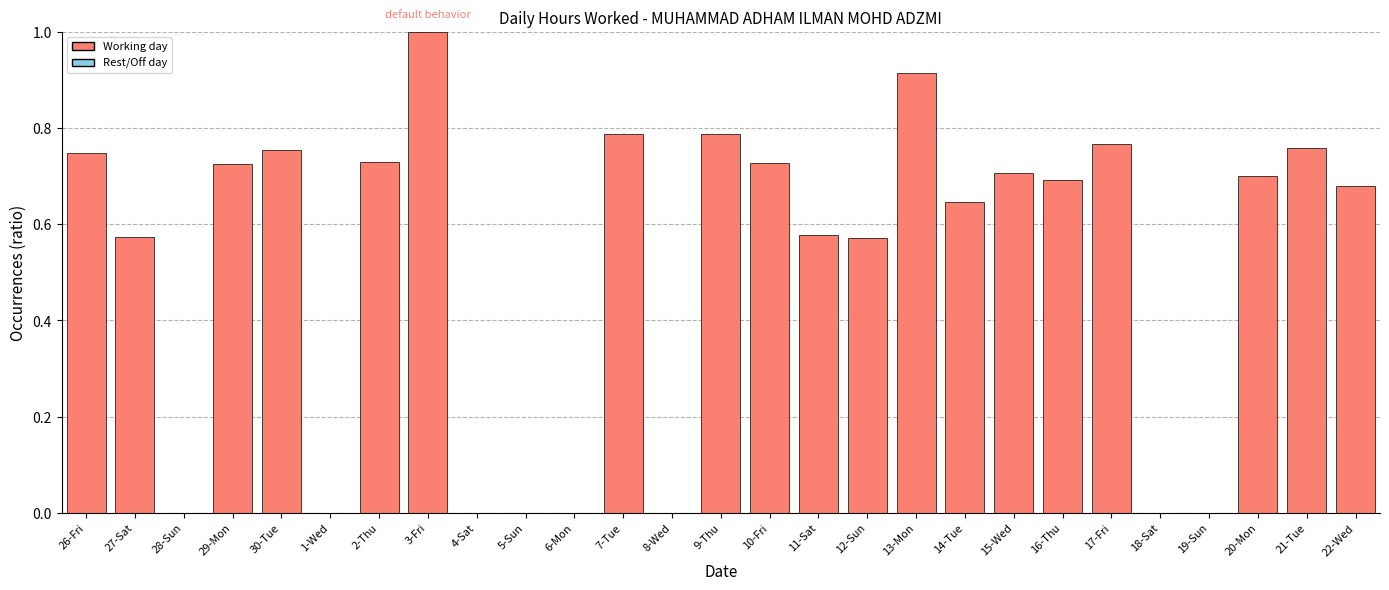

Between 7-Tue and 12-Sun, which is larger?

7-Tue